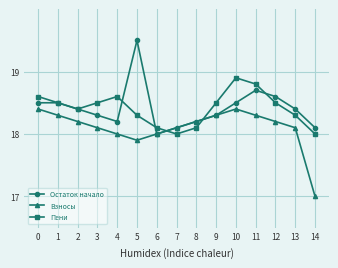

How many interior local peaks does the Взносы series have?

1